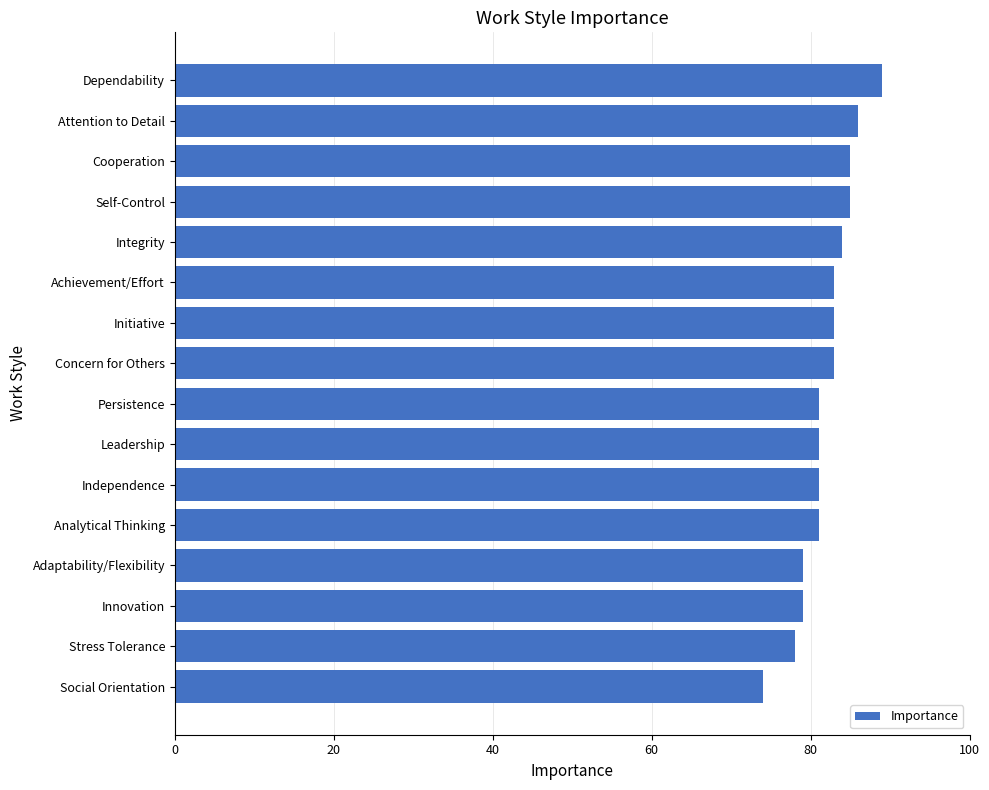

Reading bottom to top, extract all data points from this chart.

74	78	79	79	81	81	81	81	83	83	83	84	85	85	86	89